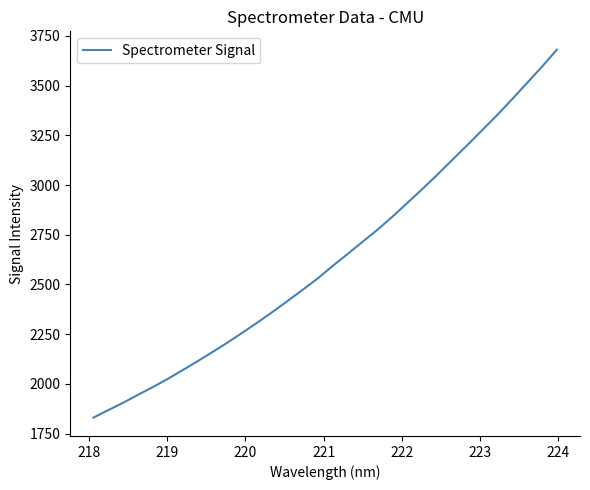

What is the minimum value shown in the chart?

1830.3